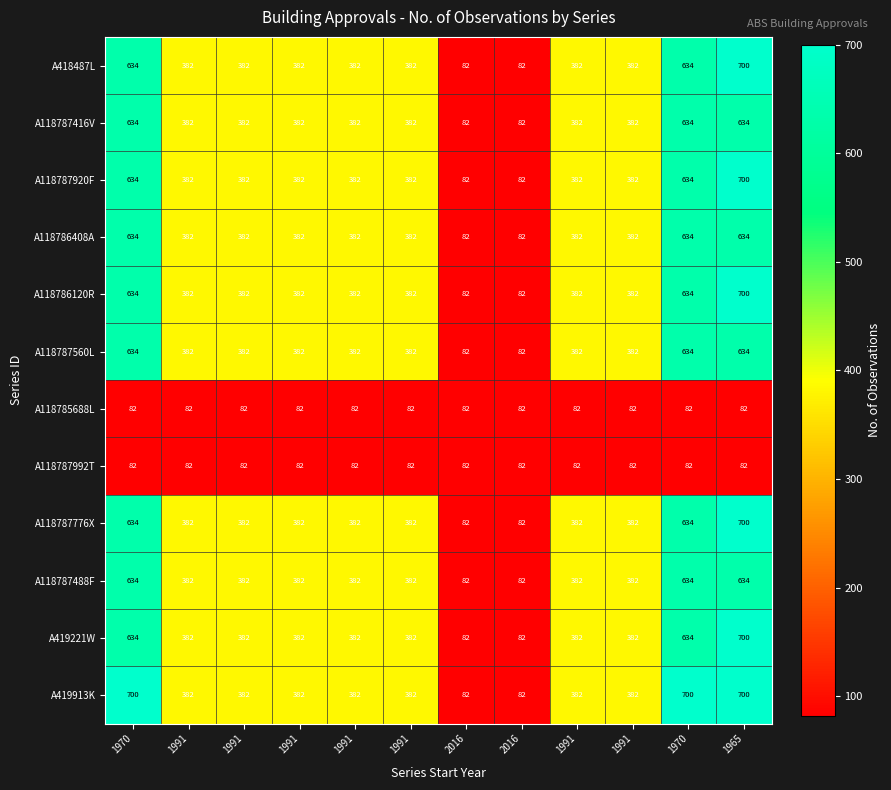

How many data points in A419221W are less than 382?

2